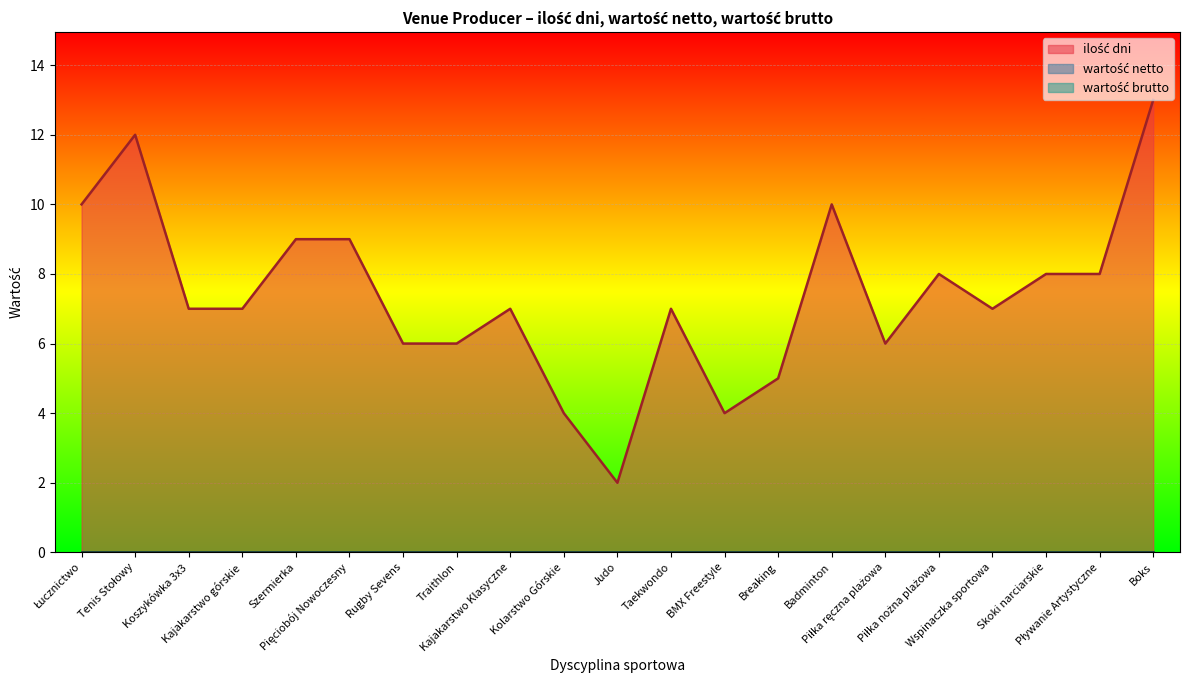

What is the total value across all series at Wspinaczka sportowa?

7